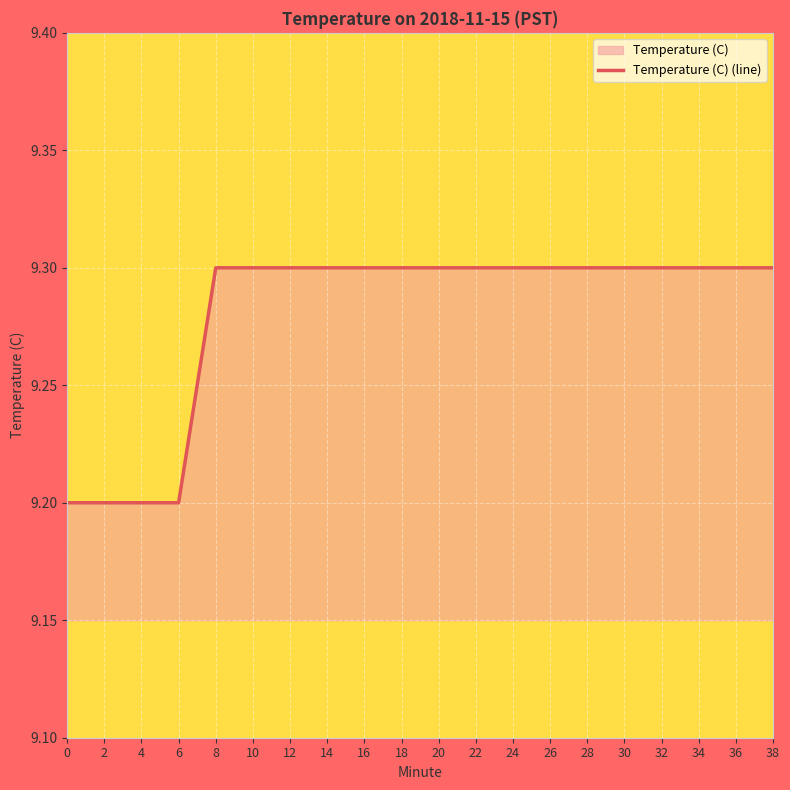

List the labels in order of value, largest first.

8, 10, 12, 14, 16, 18, 20, 22, 24, 26, 28, 30, 32, 34, 36, 38, 0, 2, 4, 6